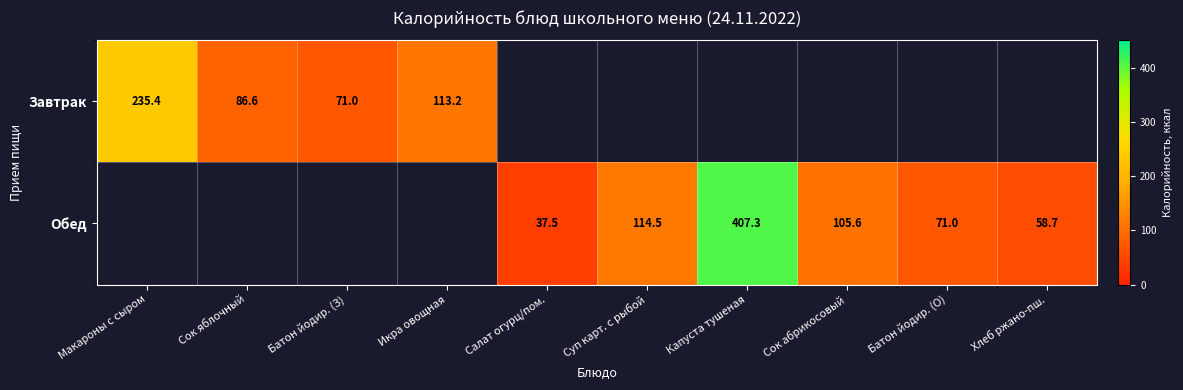

The Обед series shows 407.3 at Капуста тушеная. True or false?

True